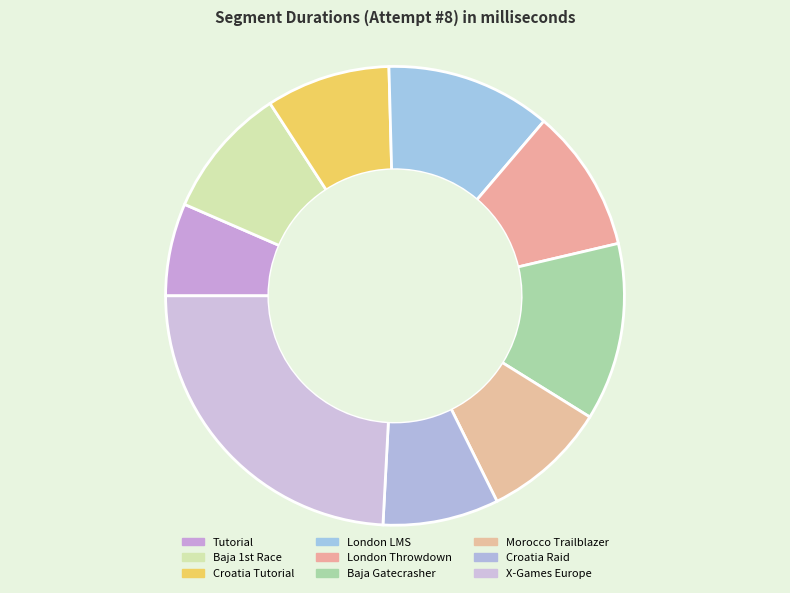

To the nearest percent, what portion does X-Games Europe represent?

24%